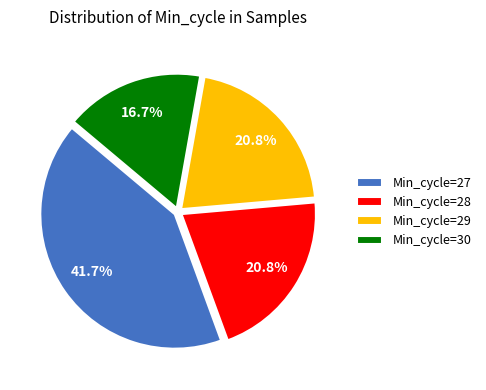

Which has a higher value, Min_cycle=30 or Min_cycle=27?

Min_cycle=27